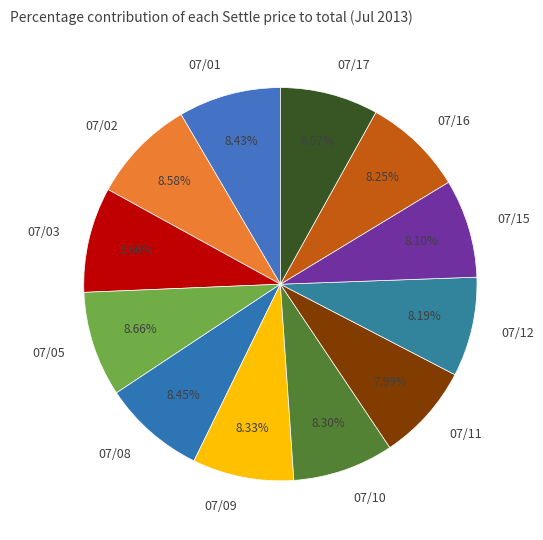

To the nearest percent, what is the combined percentage of 07/11 and 07/05?

17%